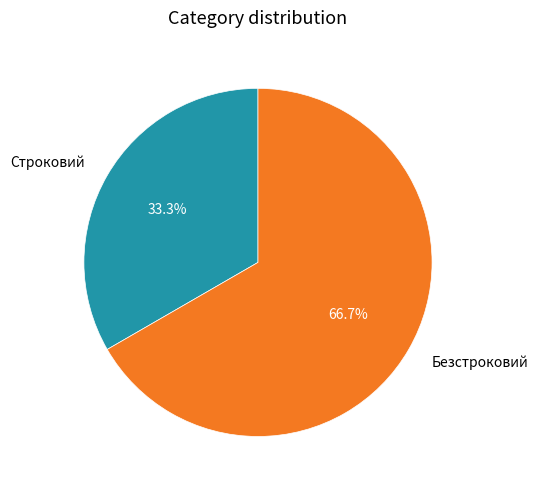

Which category has the smallest portion of the pie?

Строковий